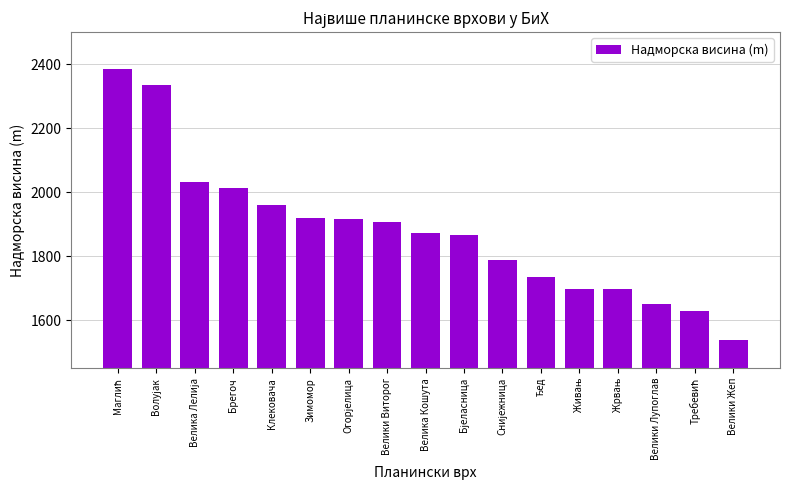

What is the greatest value displayed?

2386